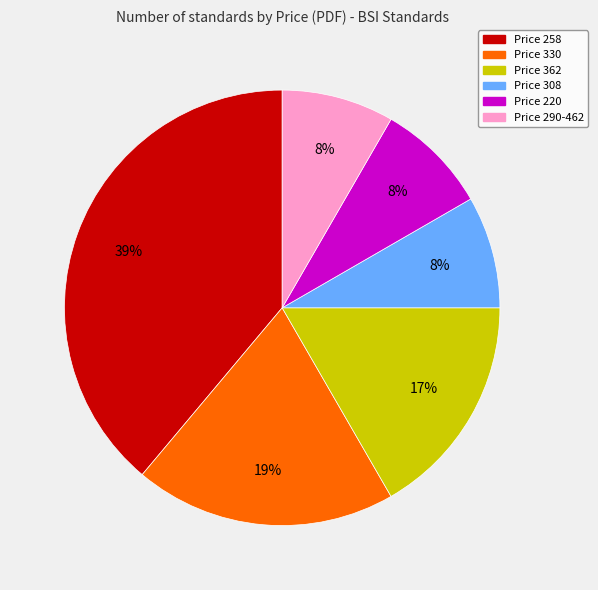

To the nearest percent, what is the difference between the largest and smallest slice percentages?

31%